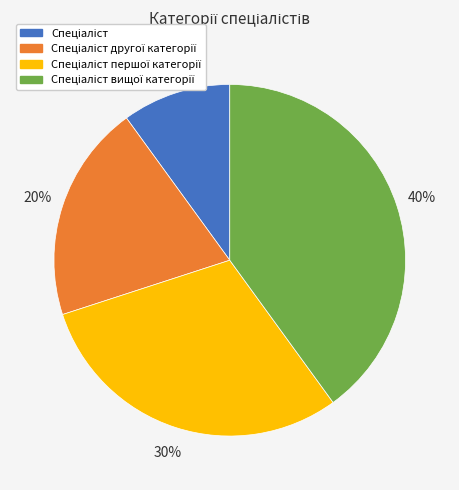

To the nearest percent, what is the average slice percentage?

25%